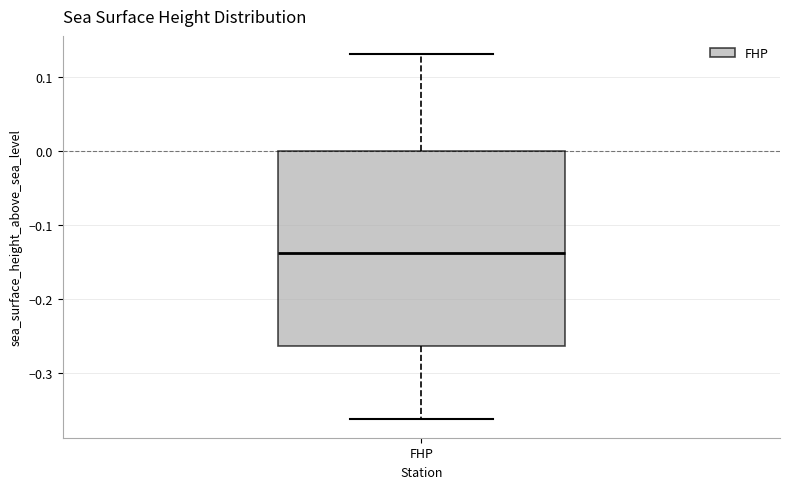

Where does the lower whisker of the box for FHP end on the y-axis? The values are not printed on the chart, so give them approximately, as read against the axis.

-0.36